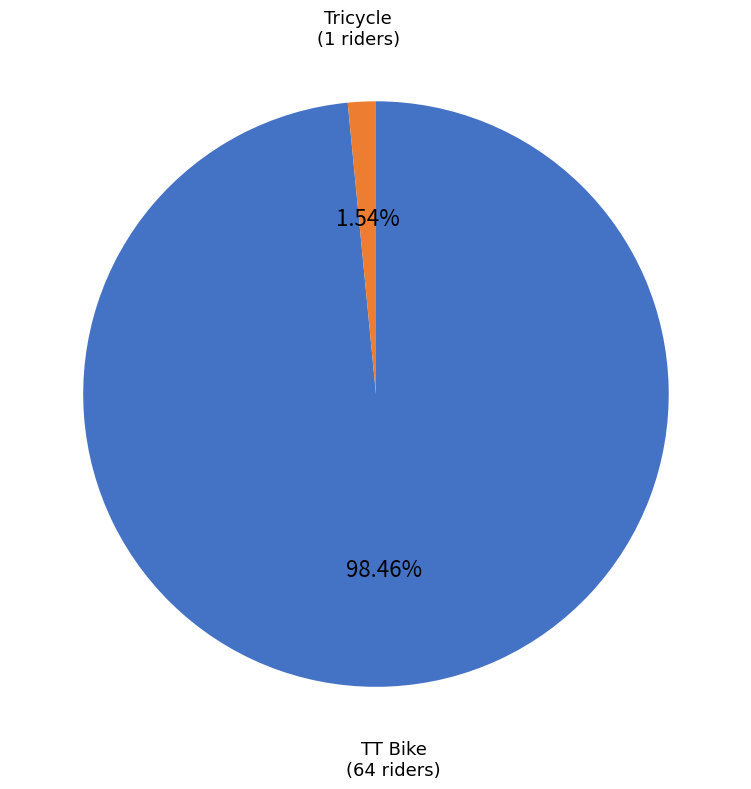

Is there any slice that represents more than half of the pie?

Yes